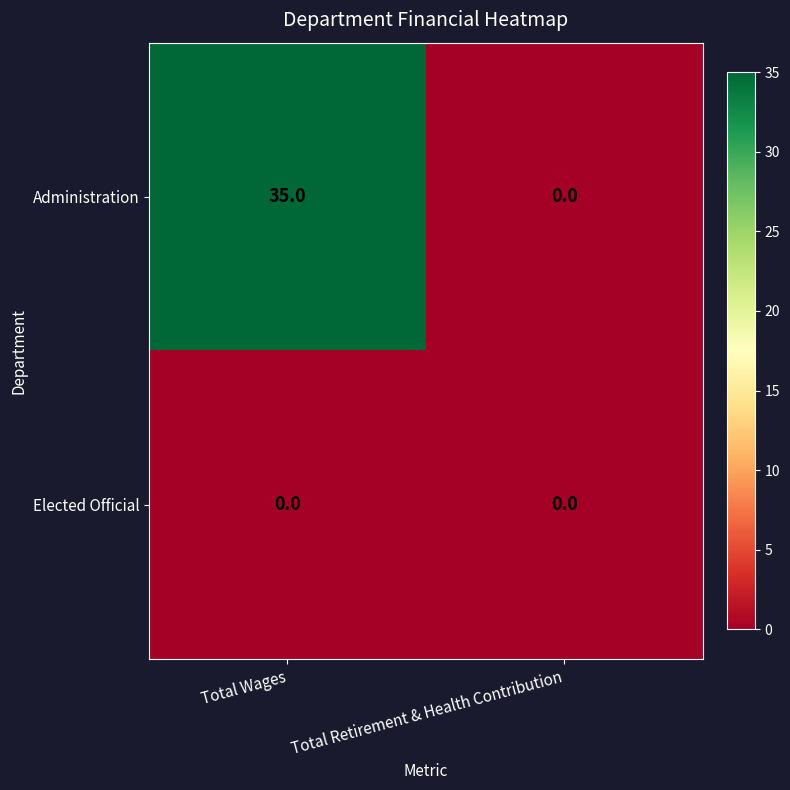

Which series has the widest spread of values?

Administration